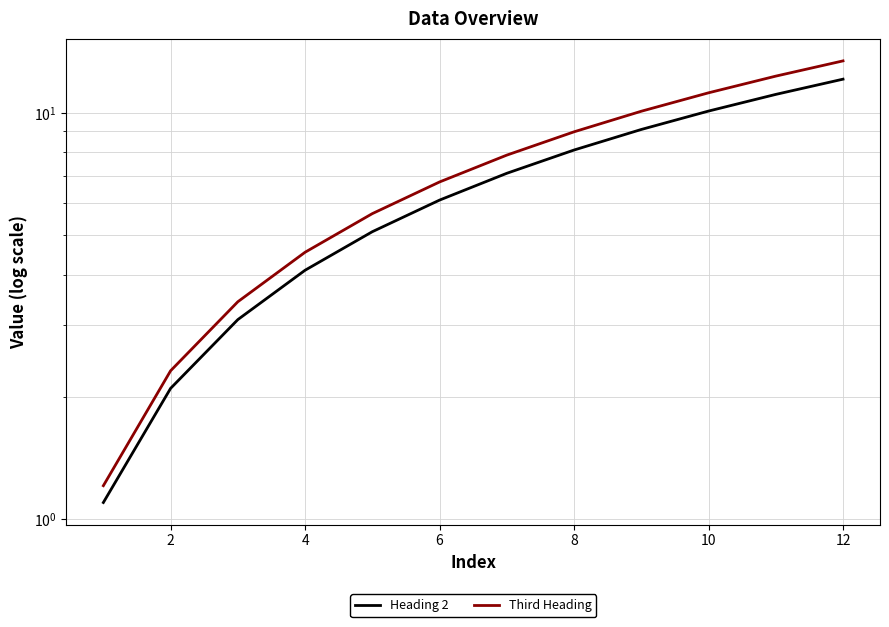

Reading left to right, what are all the values shown in this chart?

Heading 2: 1.1	2.1	3.1	4.1	5.1	6.1	7.1	8.1	9.1	10.1	11.1	12.1
Third Heading: 1.2	2.3	3.4	4.5	5.6	6.8	7.9	9.0	10.1	11.2	12.3	13.4